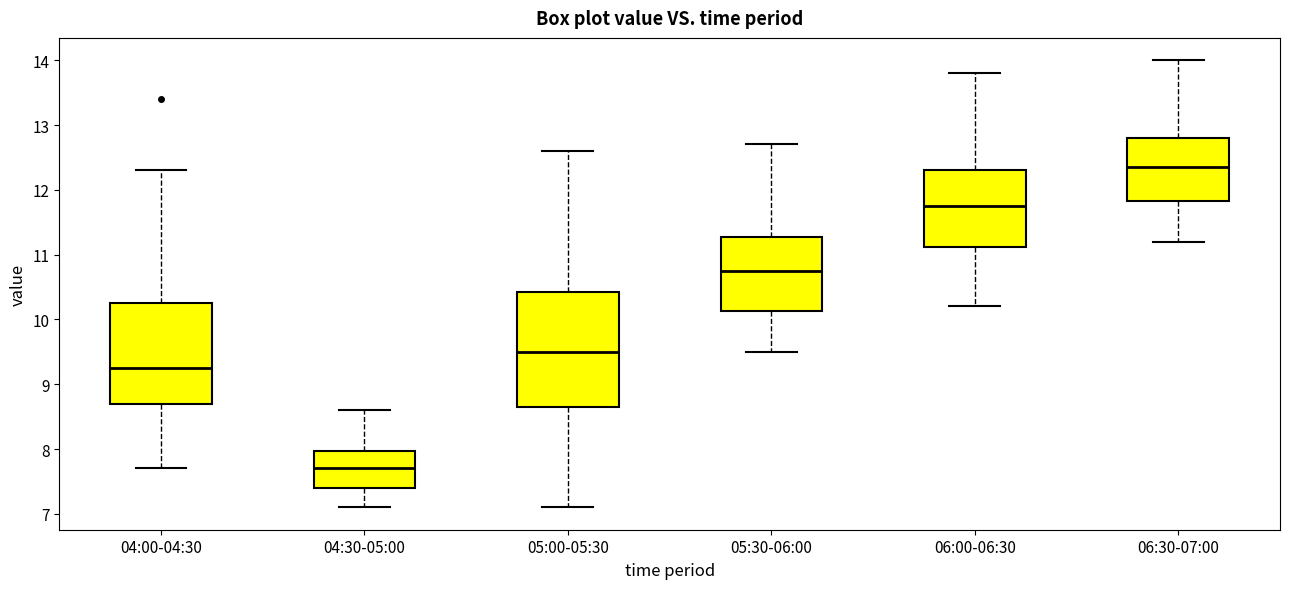

Reading left to right, read every box against the y-axis: the position of its median line, the range the box covers, and the ends of its whiskers. The values are not printed on the chart, so give them approximately, as read against the axis.

04:00-04:30: median 9.3, box 8.7 to 10.3, whiskers 7.7 to 12.3
04:30-05:00: median 7.7, box 7.4 to 8.0, whiskers 7.1 to 8.6
05:00-05:30: median 9.5, box 8.7 to 10.4, whiskers 7.1 to 12.6
05:30-06:00: median 10.8, box 10.1 to 11.3, whiskers 9.5 to 12.7
06:00-06:30: median 11.8, box 11.1 to 12.3, whiskers 10.2 to 13.8
06:30-07:00: median 12.4, box 11.8 to 12.8, whiskers 11.2 to 14.0